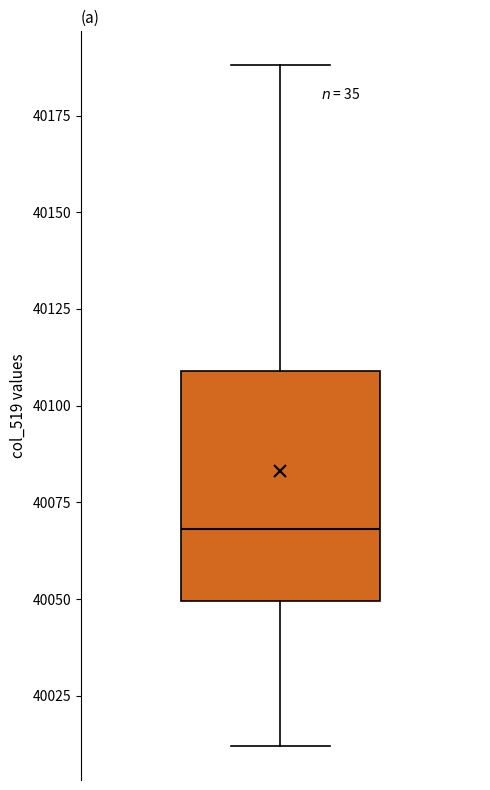

Where does the upper whisker of the box end on the y-axis? The values are not printed on the chart, so give them approximately, as read against the axis.

40190